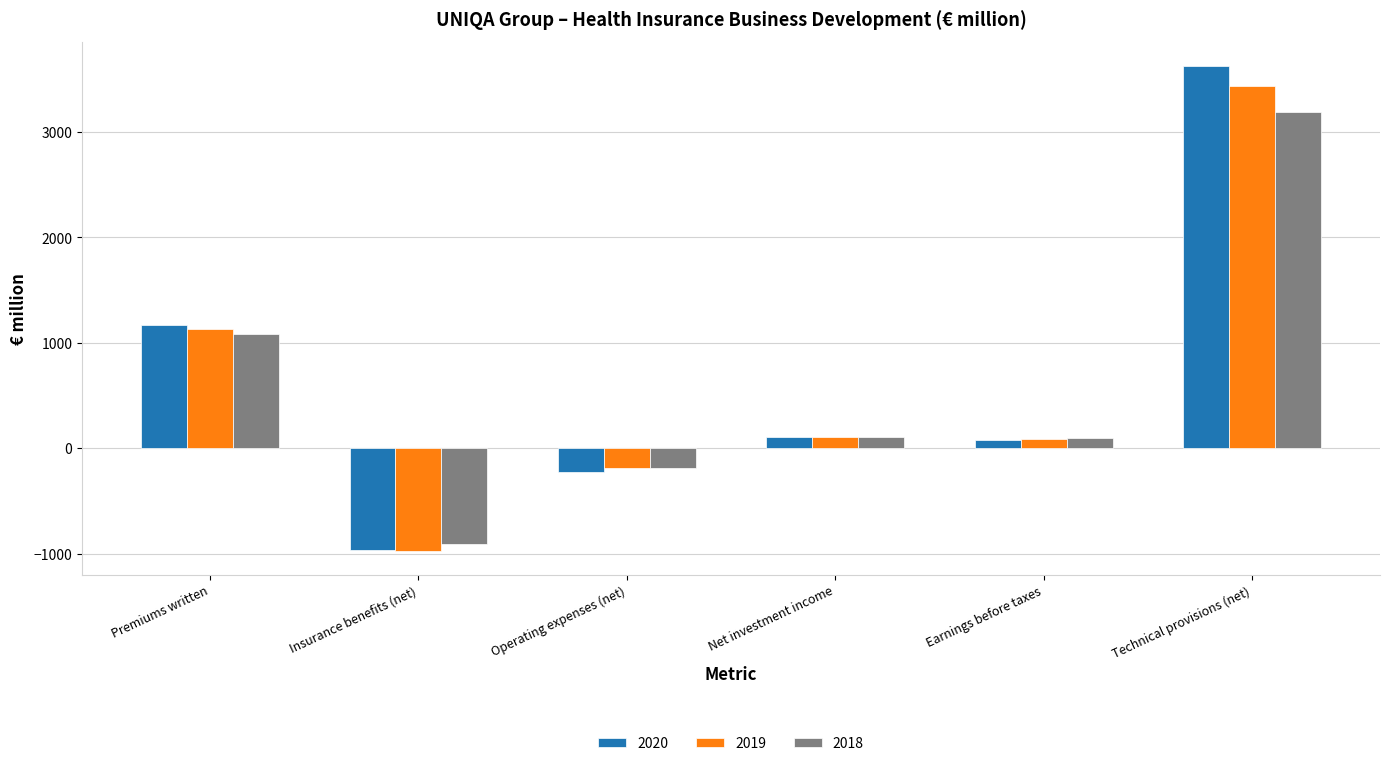

Is the value of 2018 at Technical provisions (net) greater than the value of 2019 at Operating expenses (net)?

Yes